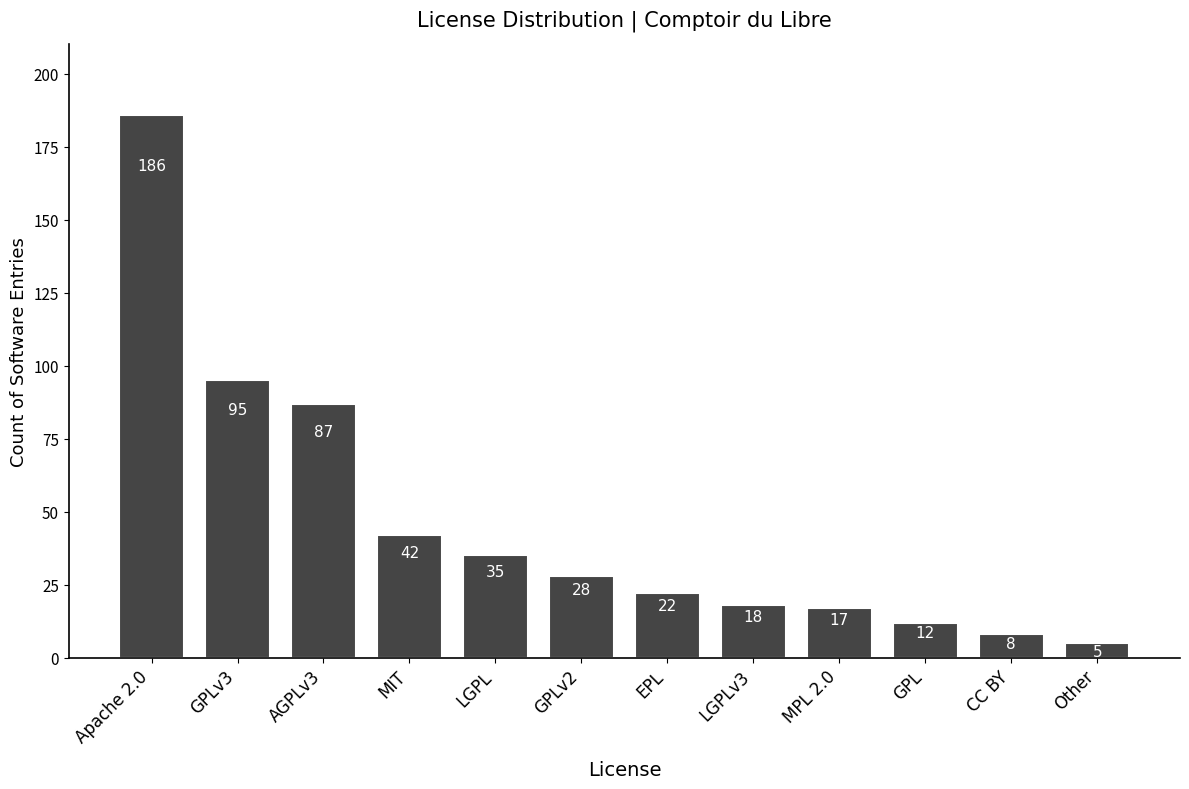

The value at CC BY is 8. True or false?

True